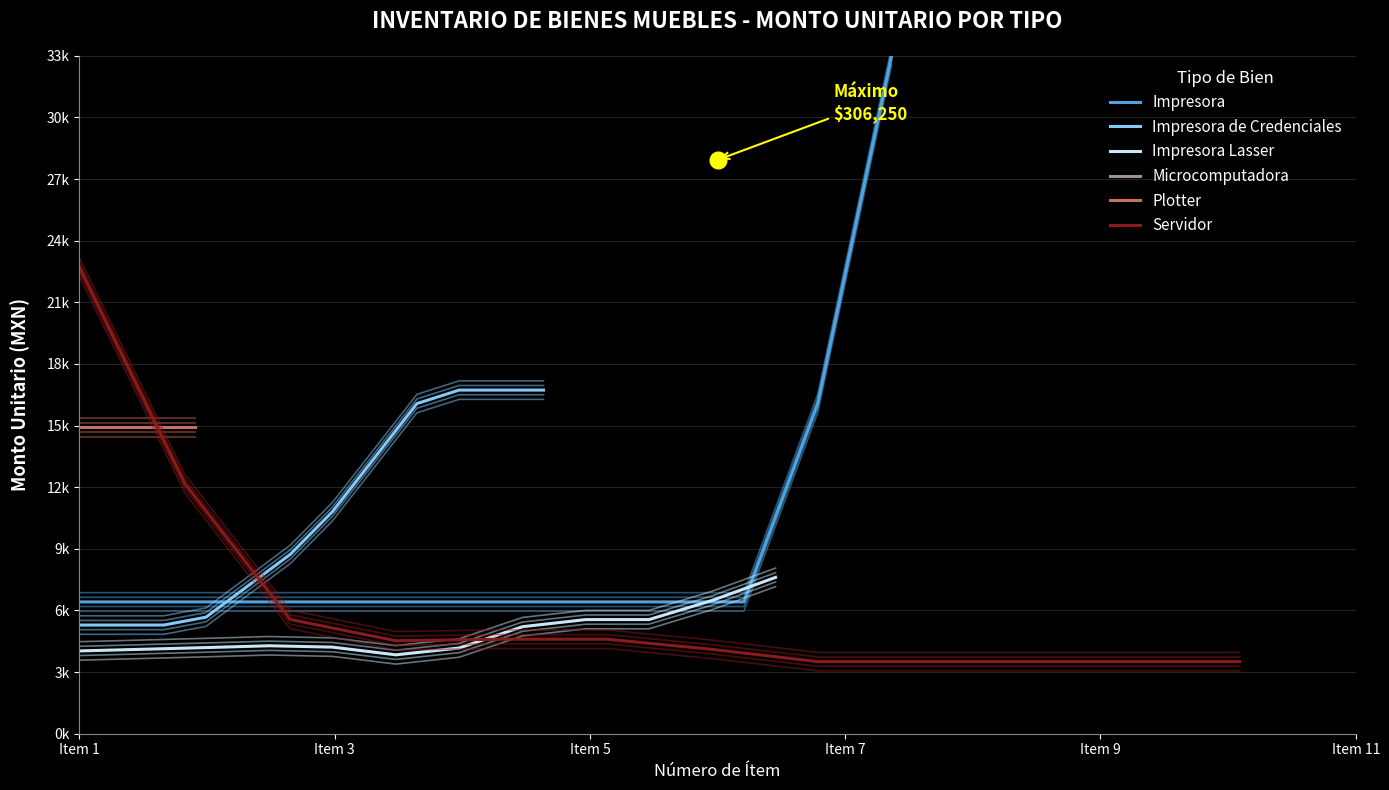

Which series ends up on top after the final intersection of Impresora Lasser and Servidor?

Impresora Lasser